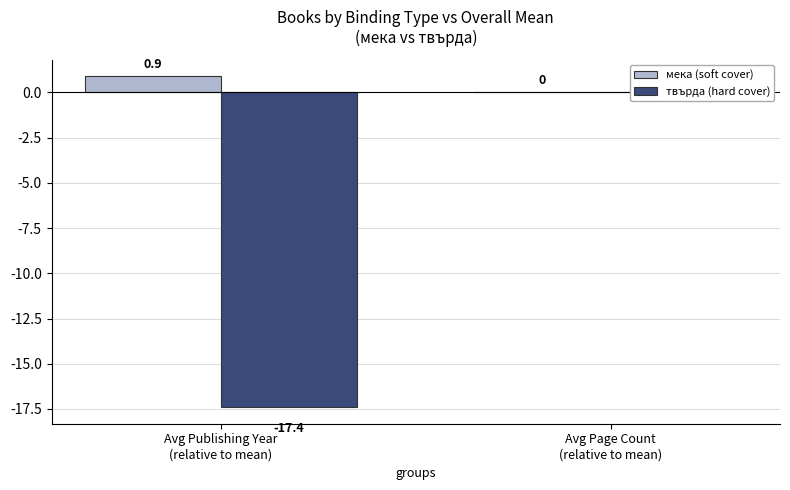

Which series has the largest range (max minus min)?

твърда (hard cover)